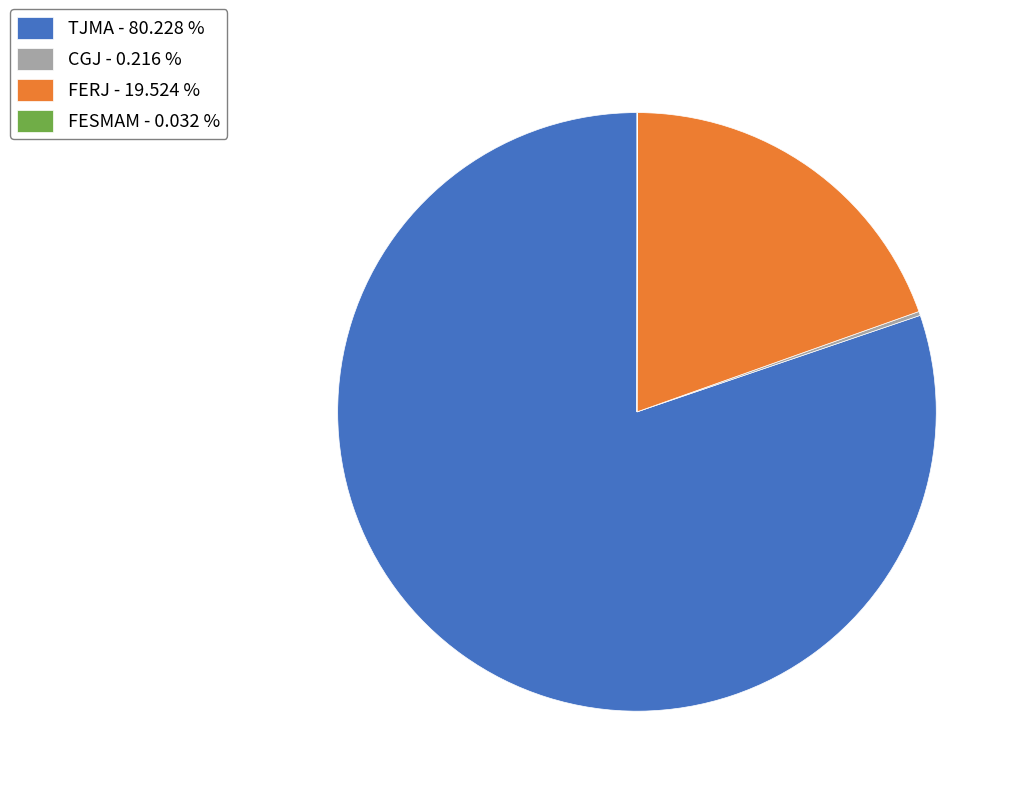

Which category has the biggest portion of the pie?

TJMA - 80.228 %